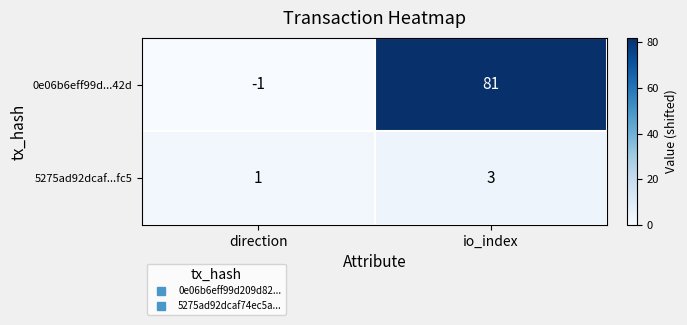

At which category is the sum across all series the highest?

io_index